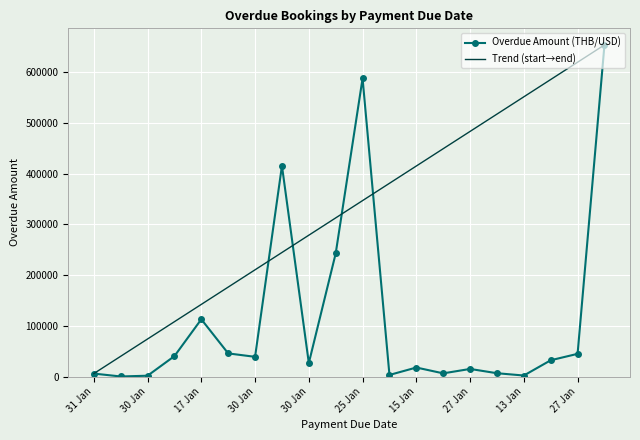

How many values are below 32100?

10